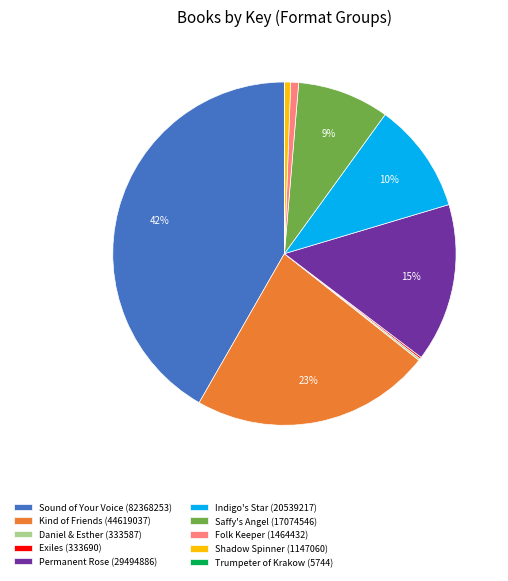

Which category has the biggest portion of the pie?

Sound of Your Voice (82368253)